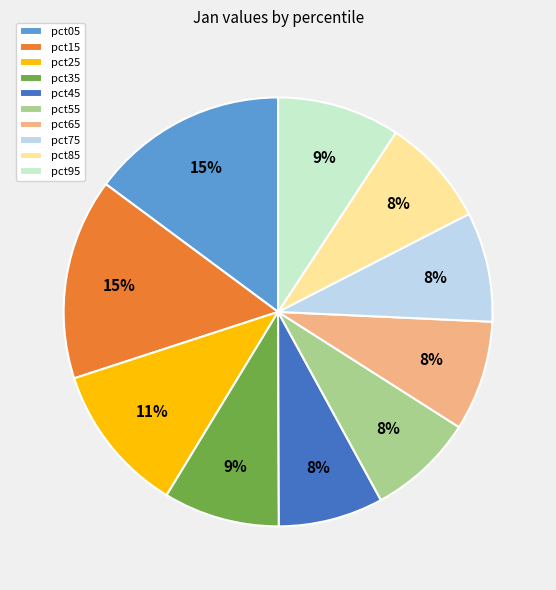

How many slices are in this pie chart?

10